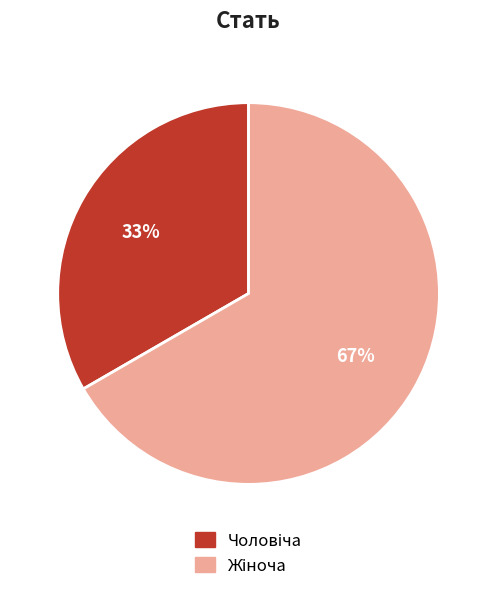

To the nearest percent, what is the average slice percentage?

50%